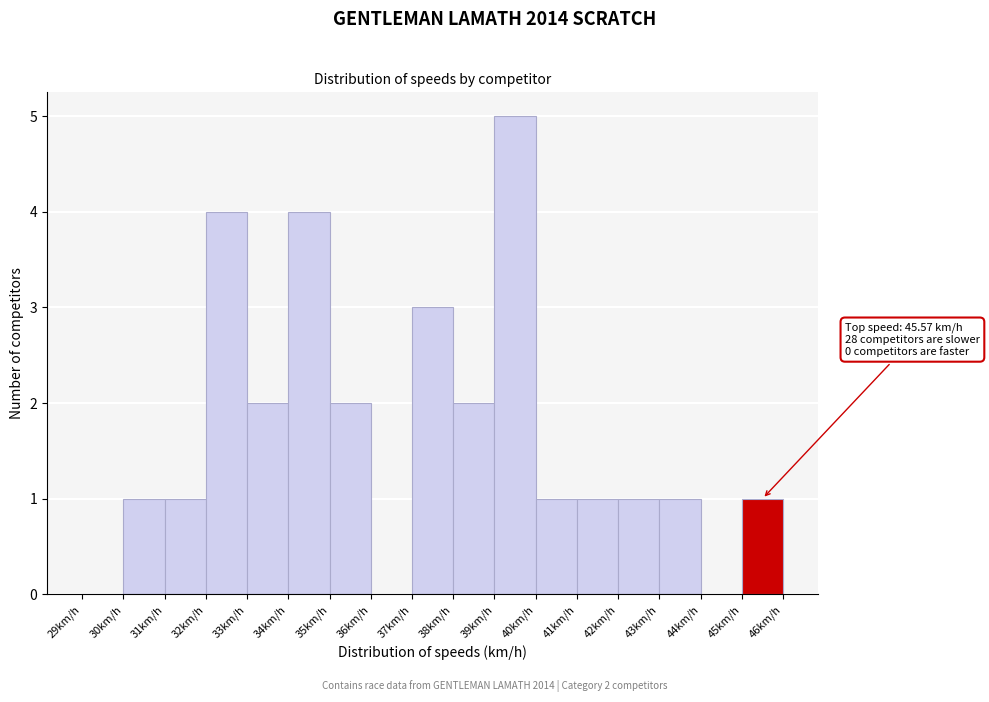

Over which range of the x-axis is the bar tallest?

39 to 40